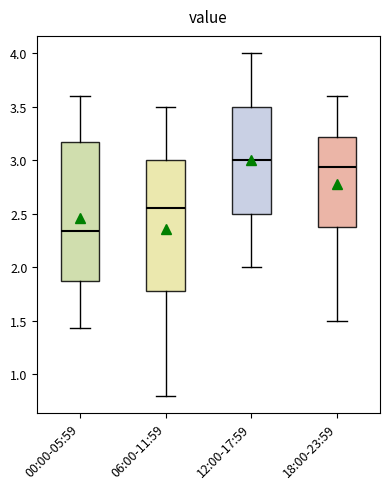

Reading left to right, read every box against the y-axis: the position of its median line, the range the box covers, and the ends of its whiskers. The values are not printed on the chart, so give them approximately, as read against the axis.

00:00-05:59: median 2.35, box 1.90 to 3.15, whiskers 1.45 to 3.60
06:00-11:59: median 2.55, box 1.80 to 3.00, whiskers 0.80 to 3.50
12:00-17:59: median 3.00, box 2.50 to 3.50, whiskers 2.00 to 4.00
18:00-23:59: median 2.95, box 2.40 to 3.20, whiskers 1.50 to 3.60